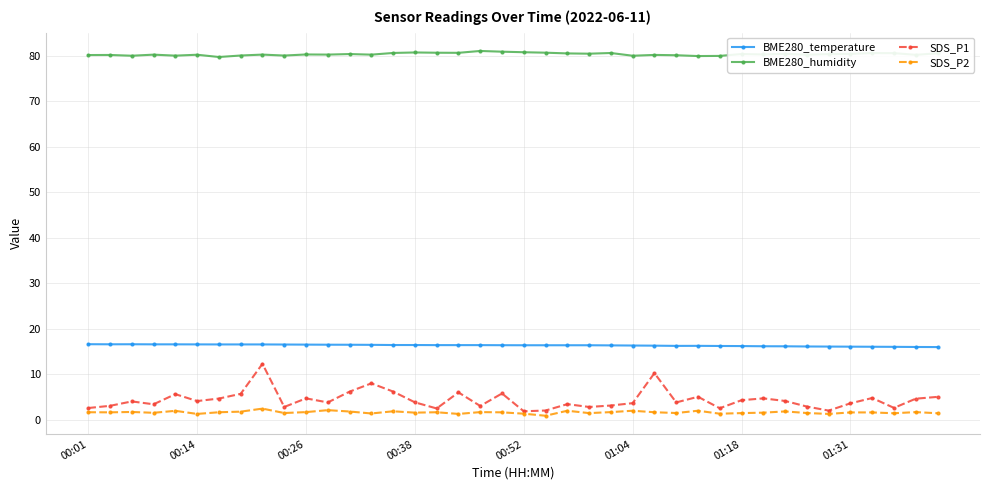

Rank the series by their maximum value, from highest to lowest.

BME280_humidity, BME280_temperature, SDS_P1, SDS_P2